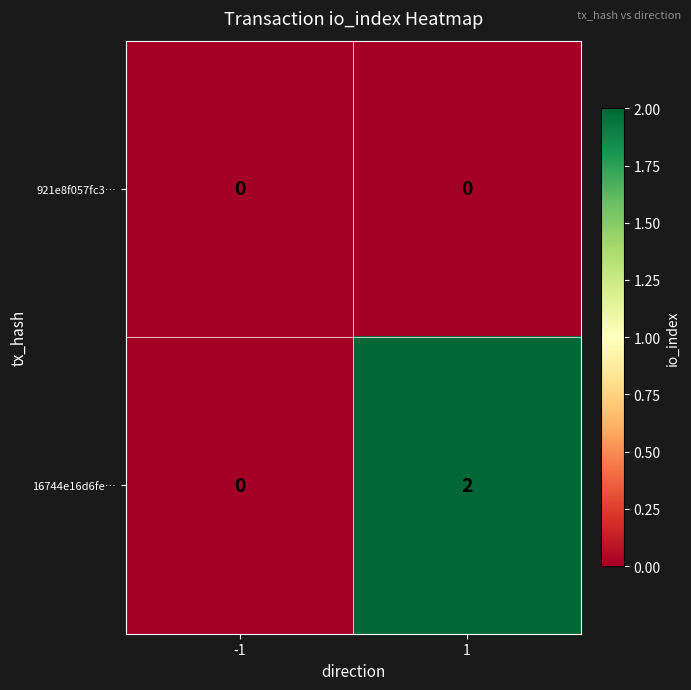

True or false: 16744e16d6fe… has a value of 4 at 1.

False